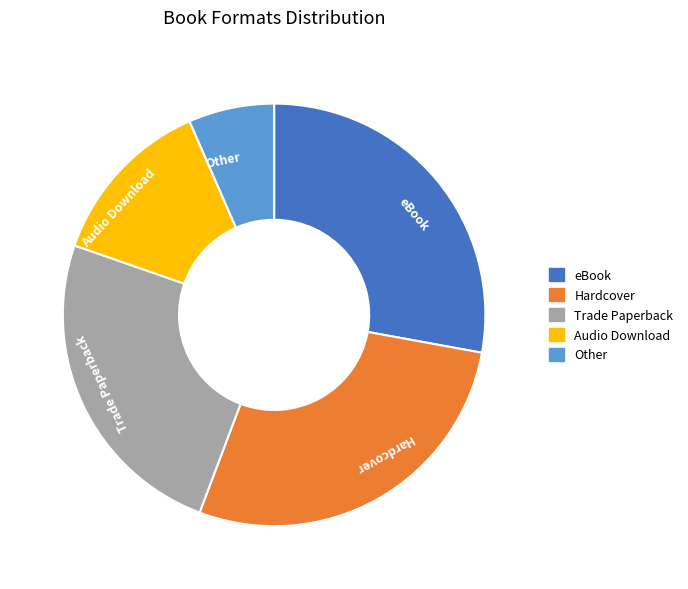

Which has a higher value, eBook or Other?

eBook